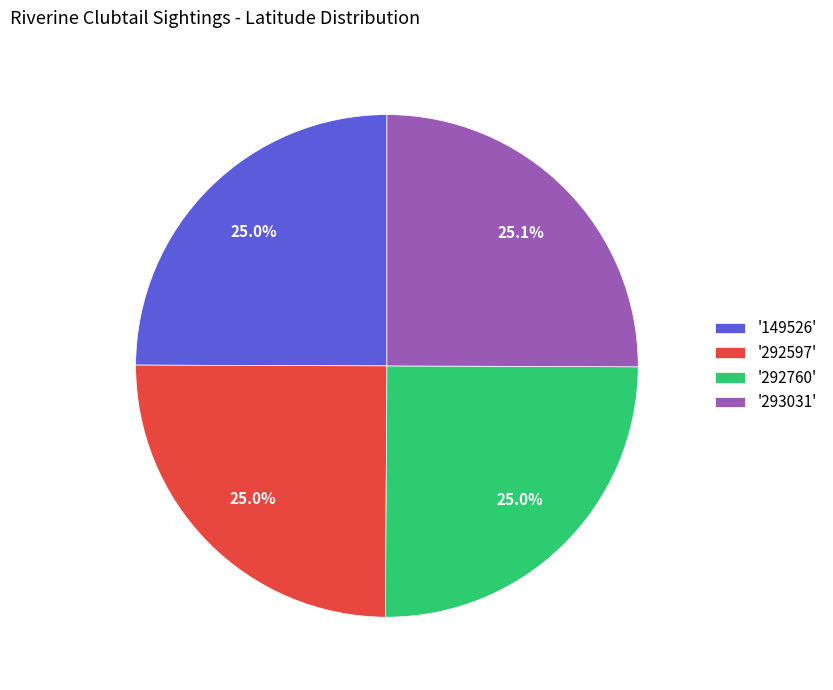

Does any single category account for the majority?

No